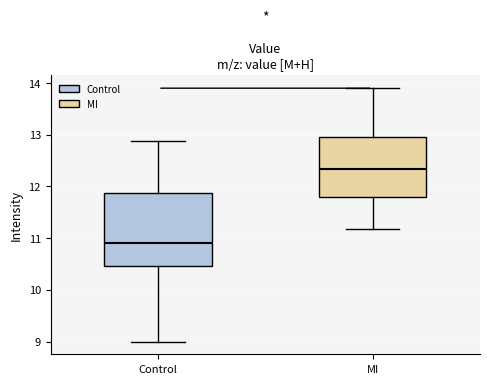

Where is the upper edge of the box for MI on the y-axis? The values are not printed on the chart, so give them approximately, as read against the axis.

12.9